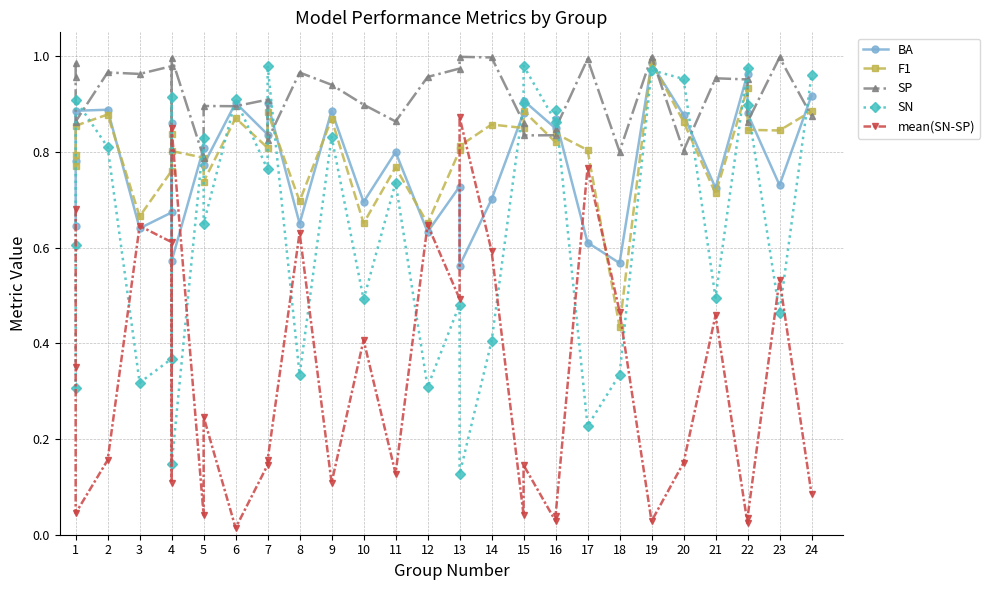

What is the sum of all mean(SN-SP) values?

10.7